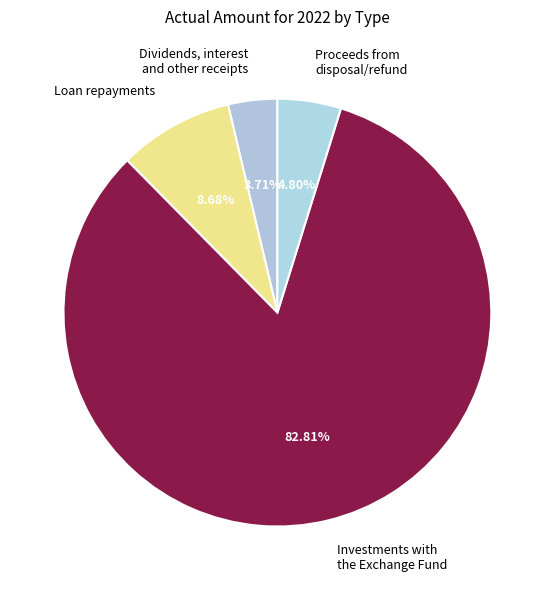

Which has a higher value, Proceeds from disposal/refund or Loan repayments?

Loan repayments